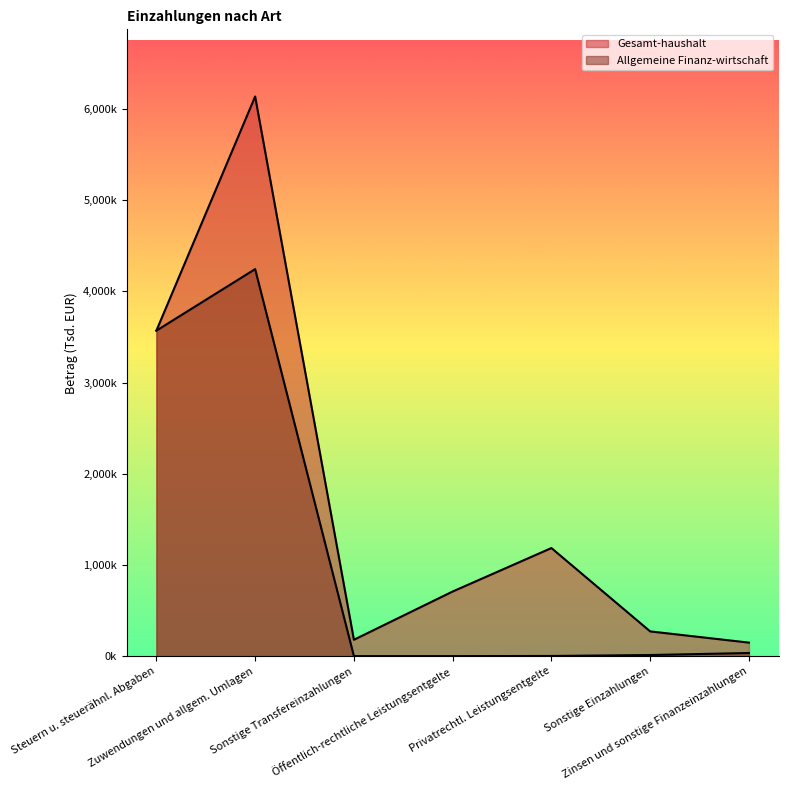

What is the approximate value of Allgemeine Finanz-wirtschaft at Sonstige Einzahlungen?

11995.9